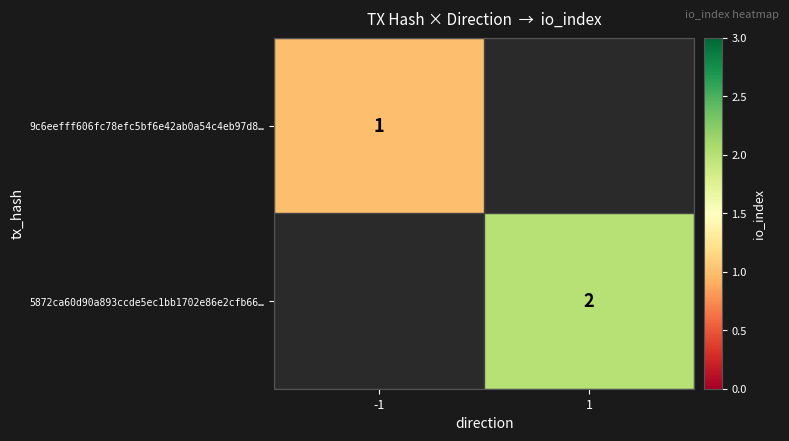

At which category does the chart reach its peak across all series?

1